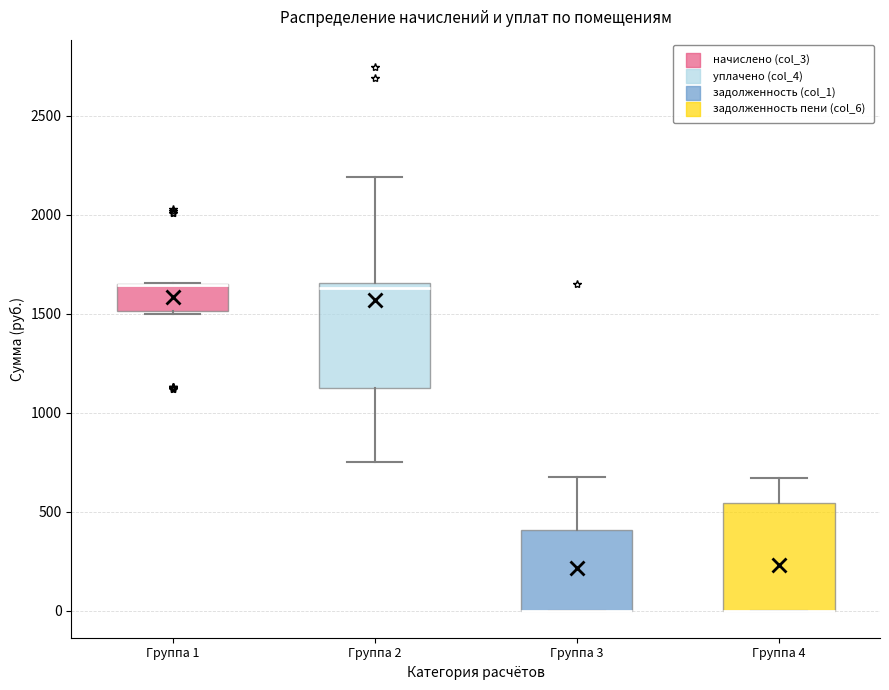

Reading left to right, transcribe this box plot: for each box, give where its median line is, the range the box spans, and where its two whiskers end, as read against the y-axis. The values are not printed on the chart, so give them approximately, as read against the axis.

Группа 1: median 1650 (drawn on the box's upper edge), box 1500 to 1650, whiskers 1500 to 1650
Группа 2: median 1650 (just below the box's upper edge), box 1100 to 1650, whiskers 750 to 2200
Группа 3: median 0 (drawn on the box's lower edge), box 0 to 400, whiskers 0 to 650
Группа 4: median 0 (drawn on the box's lower edge), box 0 to 550, whiskers 0 to 650